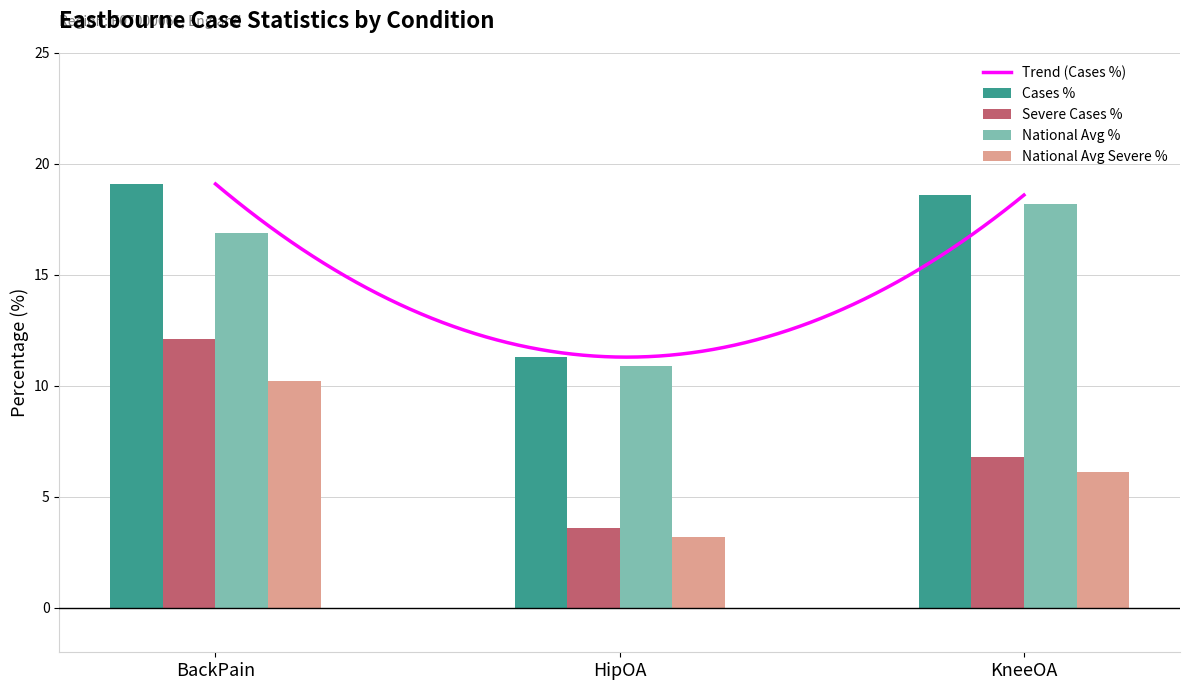

True or false: CasesSeverePercentage has a value of 6.1 at KneeOA.

True